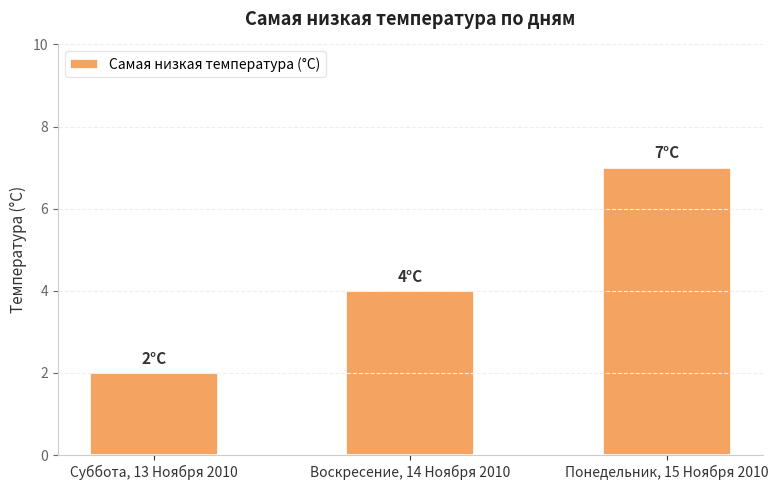

What is the label of the 3rd bar from the left?

Понедельник, 15 Ноября 2010